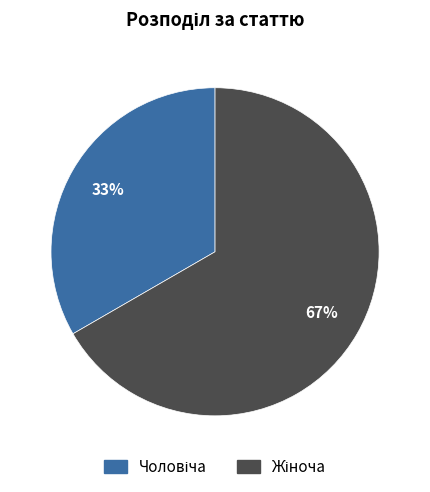

Does any single category account for the majority?

Yes